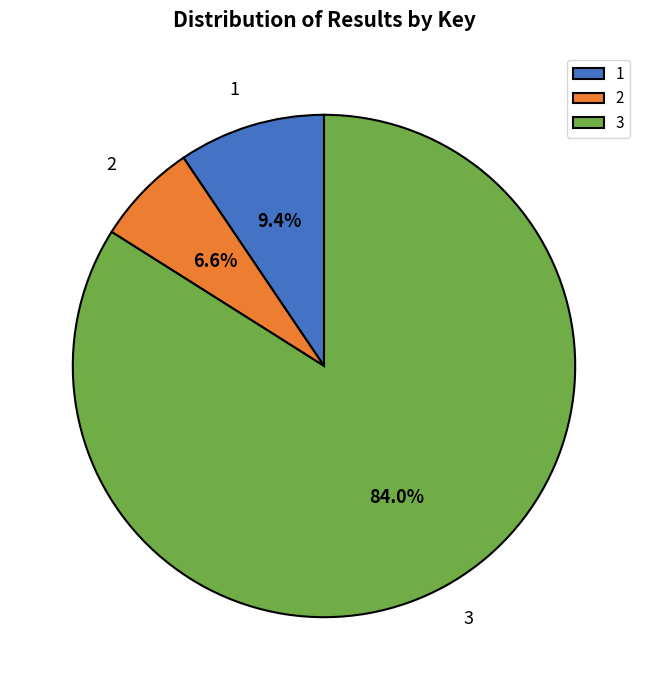

Rank the categories by value from lowest to highest.

2, 1, 3